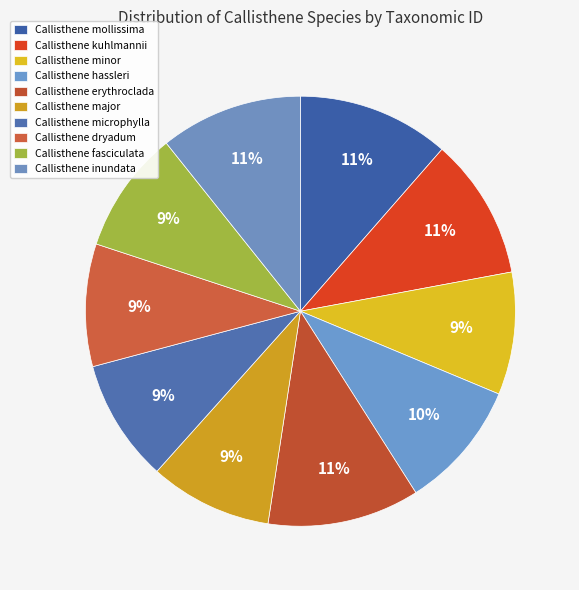

Is there a majority slice in this chart?

No